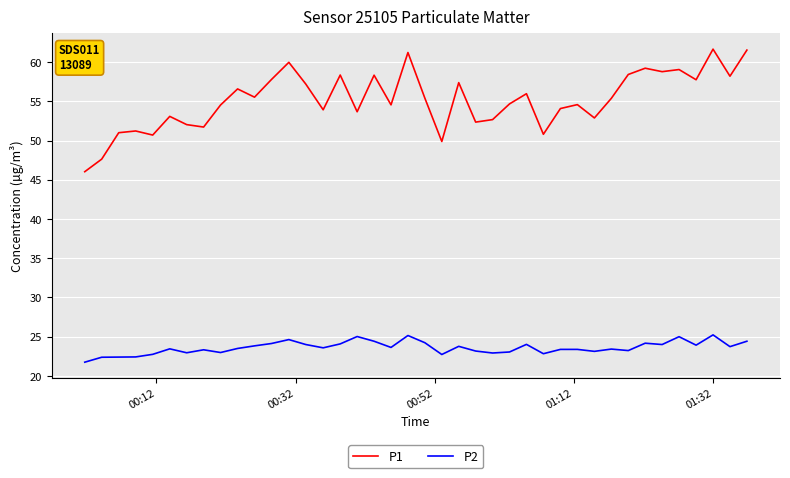

What are all the series names shown in the legend?

P1, P2